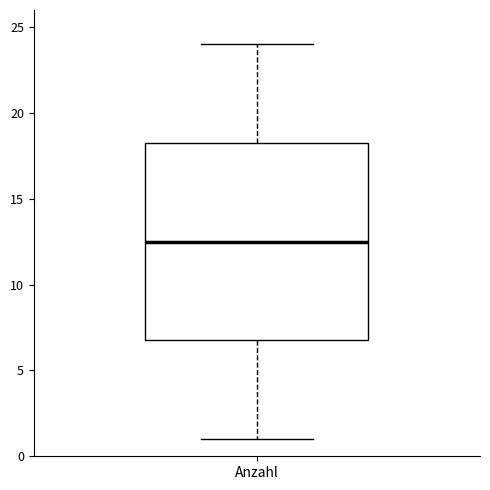

Read this box plot against the y-axis: the position of the median line, the range covered by the box, and the ends of both whiskers. The values are not printed on the chart, so give them approximately, as read against the axis.

median 12.5, box 7.0 to 18.5, whiskers 1.0 to 24.0